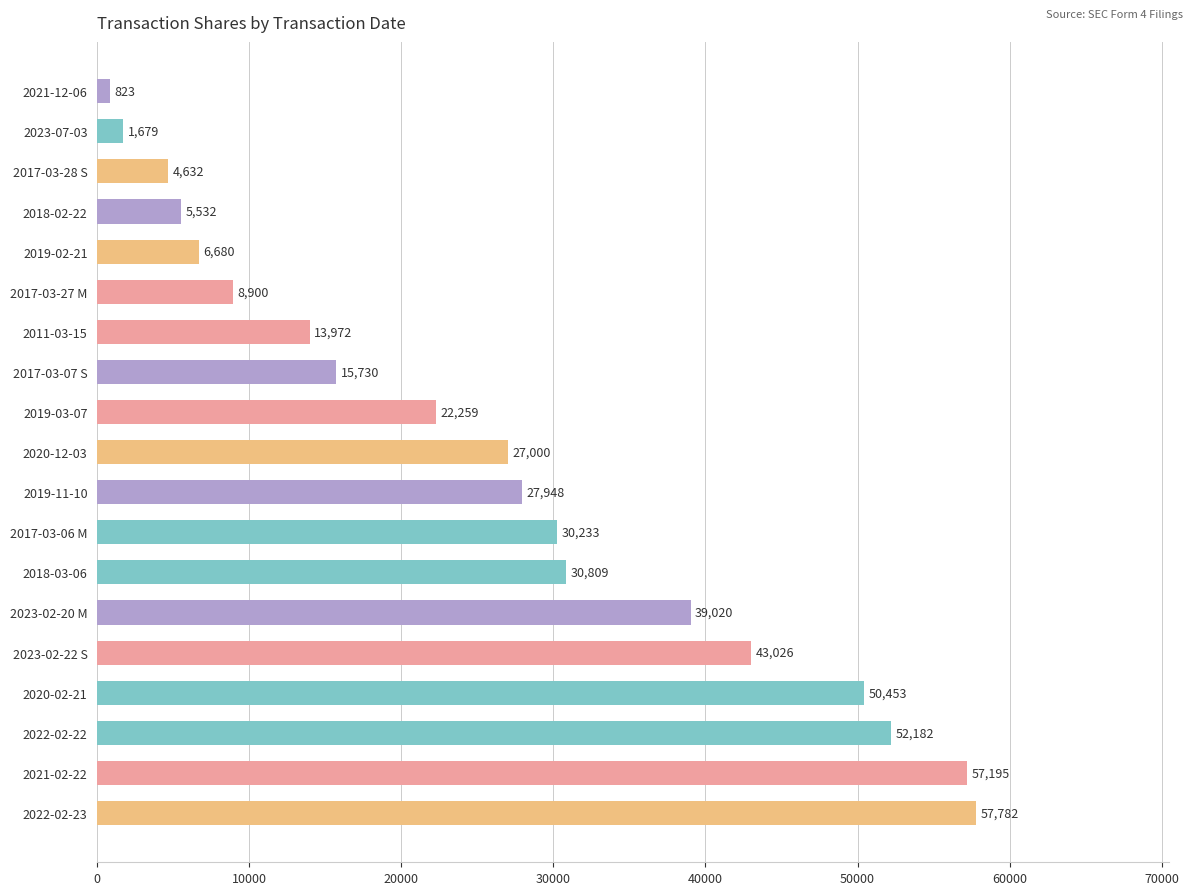

Rank the categories by value from lowest to highest.

2021-12-06, 2023-07-03, 2017-03-28 S, 2018-02-22, 2019-02-21, 2017-03-27 M, 2011-03-15, 2017-03-07 S, 2019-03-07, 2020-12-03, 2019-11-10, 2017-03-06 M, 2018-03-06, 2023-02-20 M, 2023-02-22 S, 2020-02-21, 2022-02-22, 2021-02-22, 2022-02-23